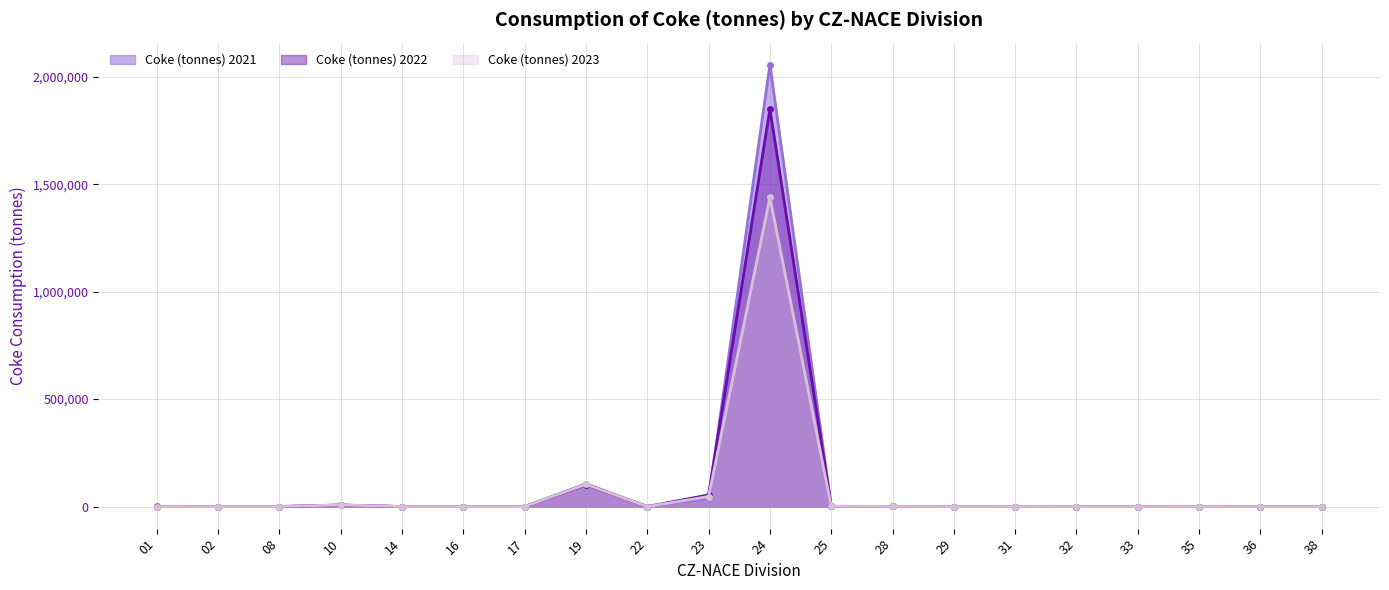

What is the sum of the Coke (tonnes) 2022 values at 36 and 28?

292.1